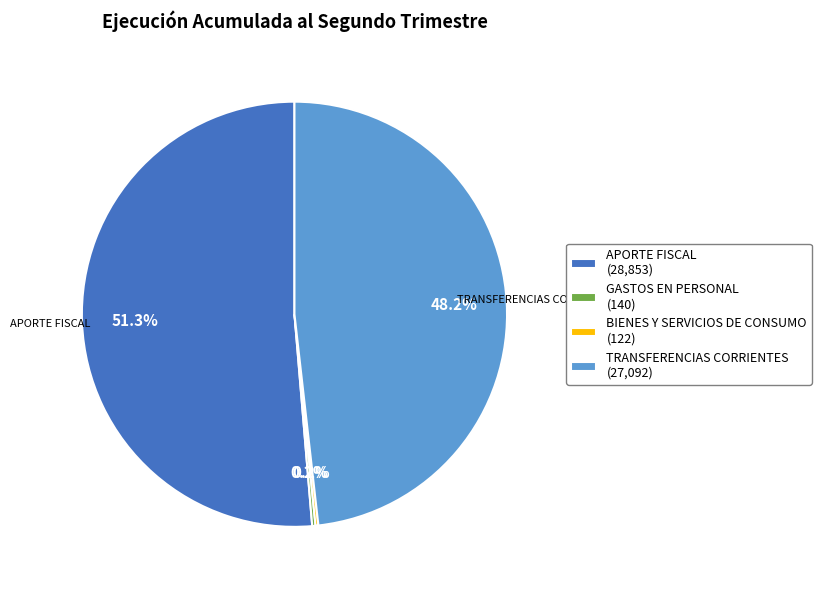

Is there any slice that represents more than half of the pie?

Yes